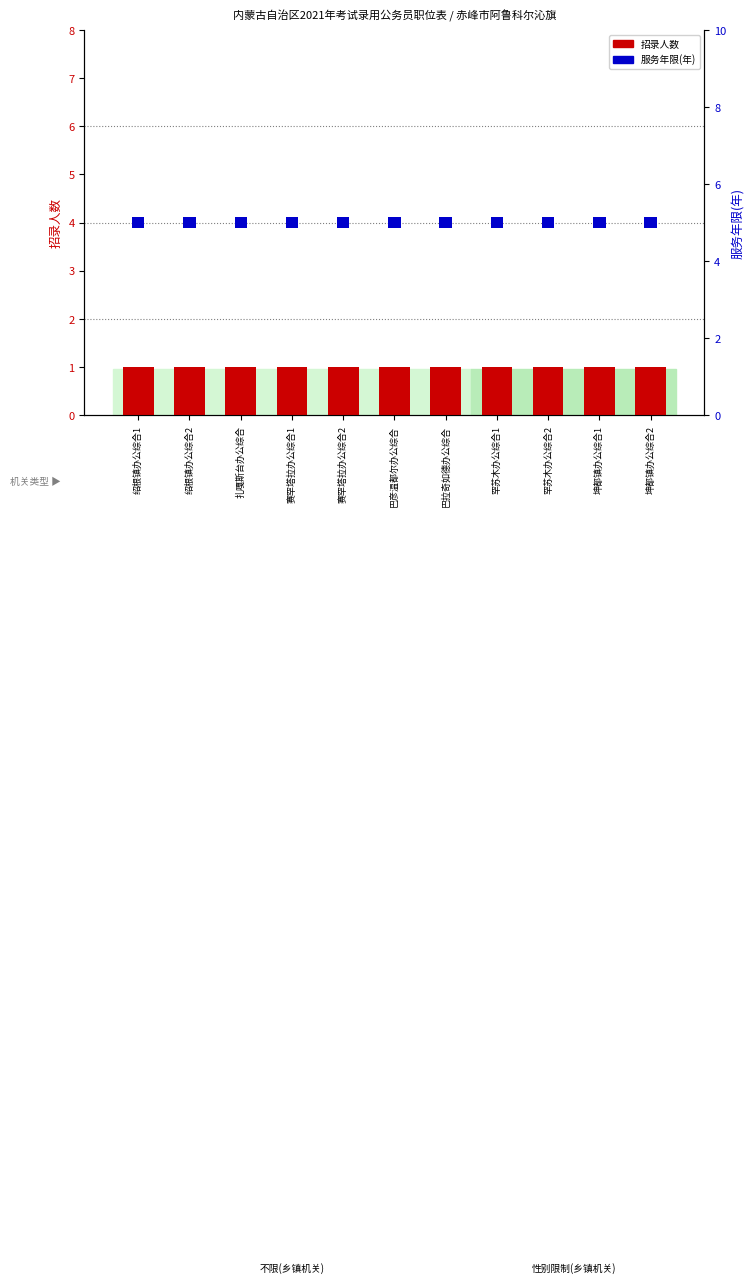

At which category does the chart reach its peak across all series?

绍根镇办公综合1